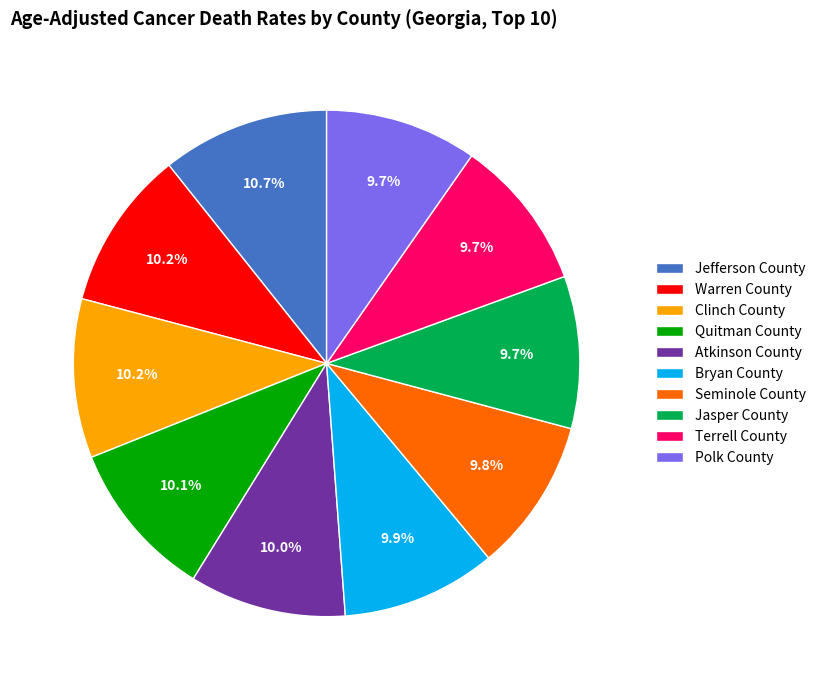

Does Warren County represent more than half of the total?

No